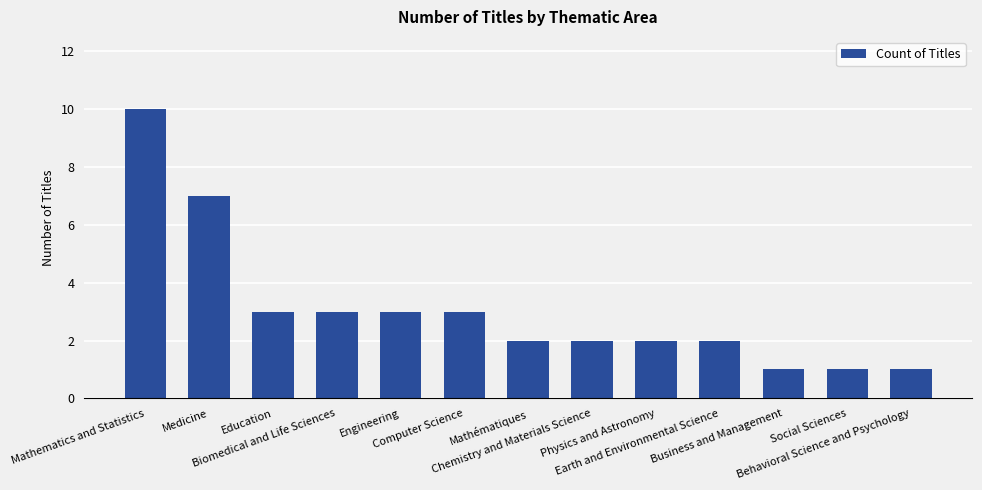

What is the smallest value displayed?

1